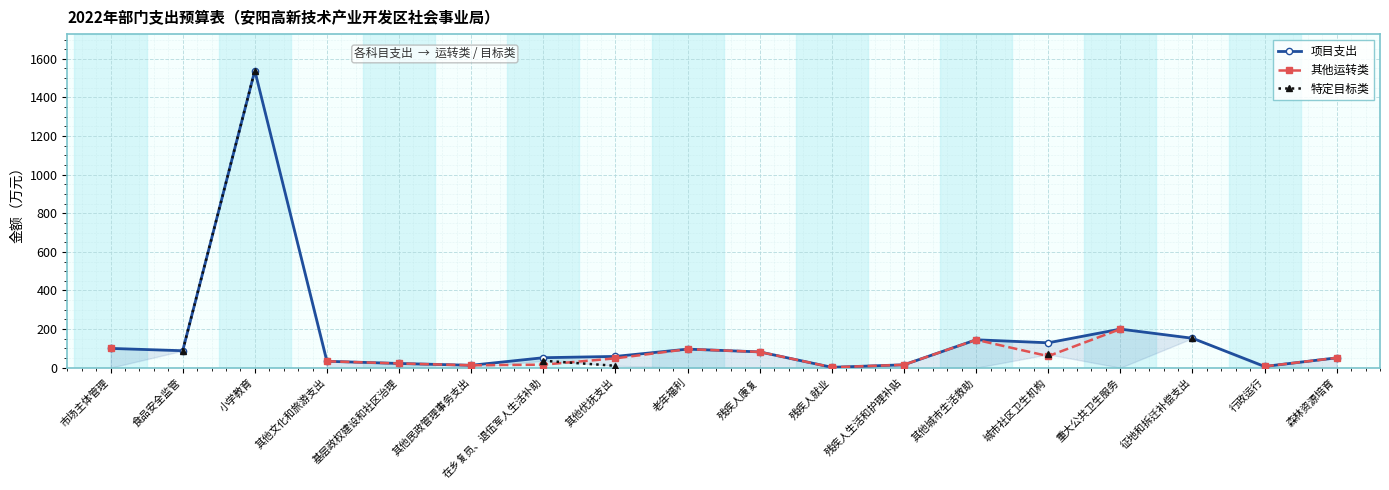

What is the smallest value displayed?

2.1